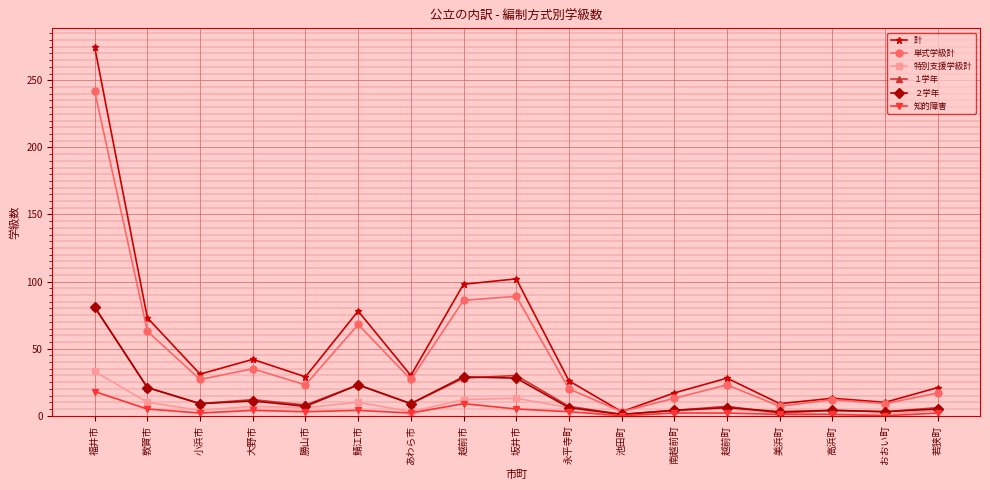

Which series has the widest spread of values?

計